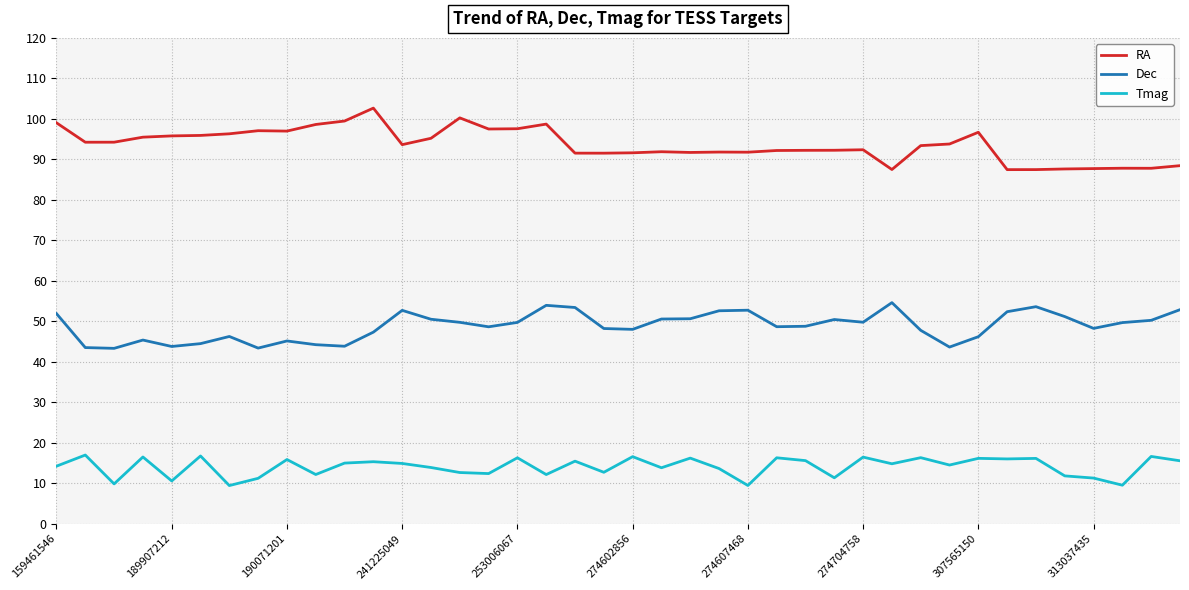

Rank the series by their average value, from highest to lowest.

RA, Dec, Tmag